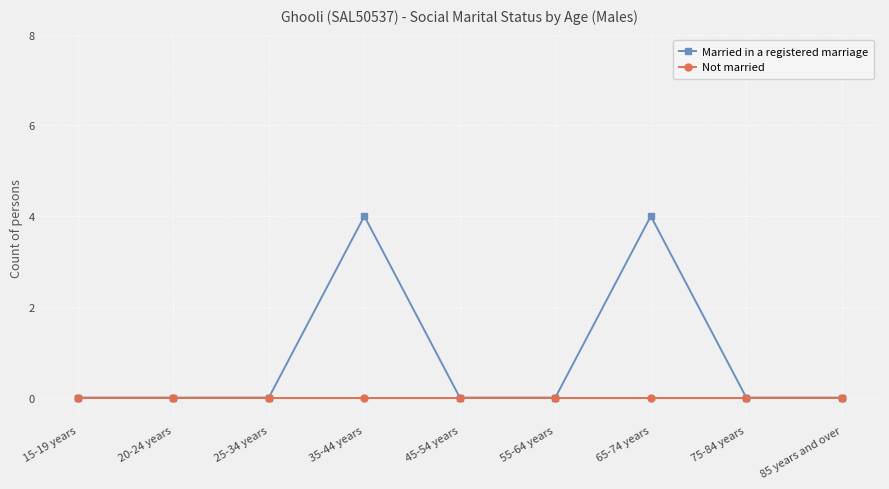

Between 35-44 years and 55-64 years, which series saw the biggest shift?

Married in a registered marriage